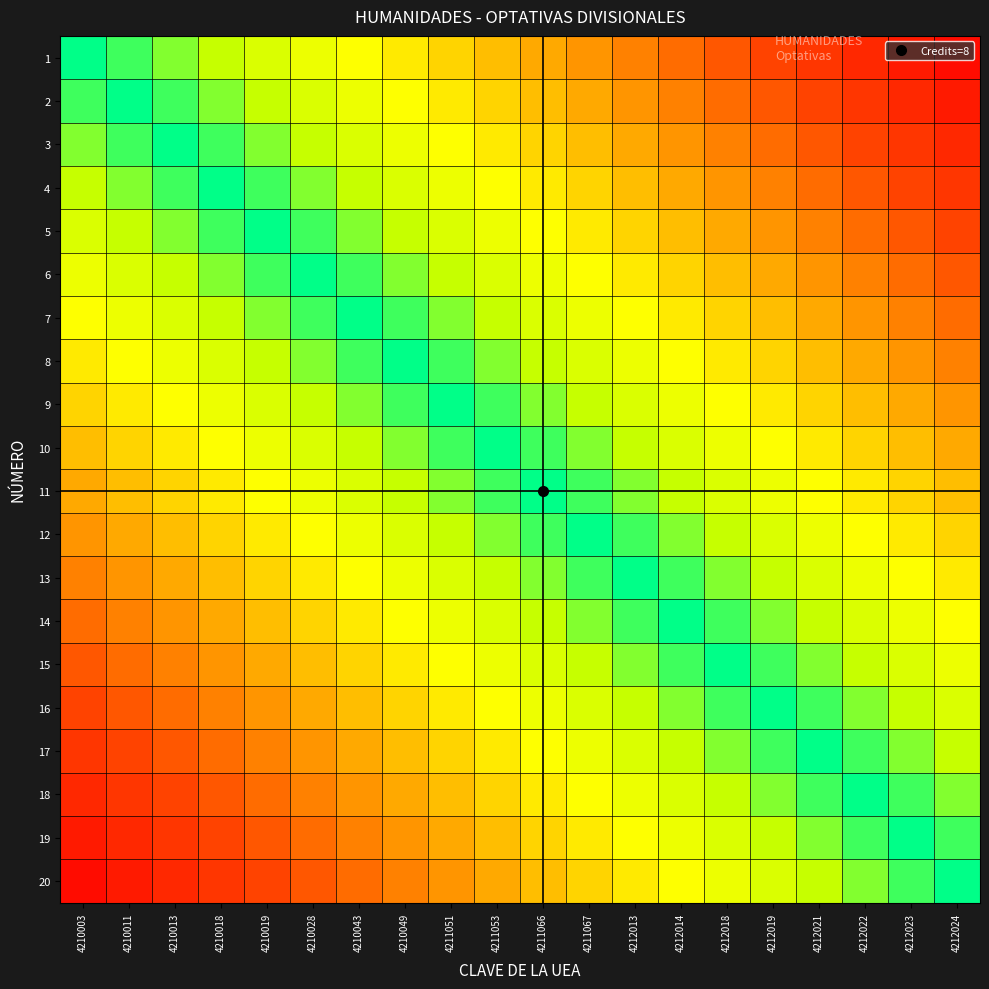

Between 4210011 and 4210049, which is larger?

4210049